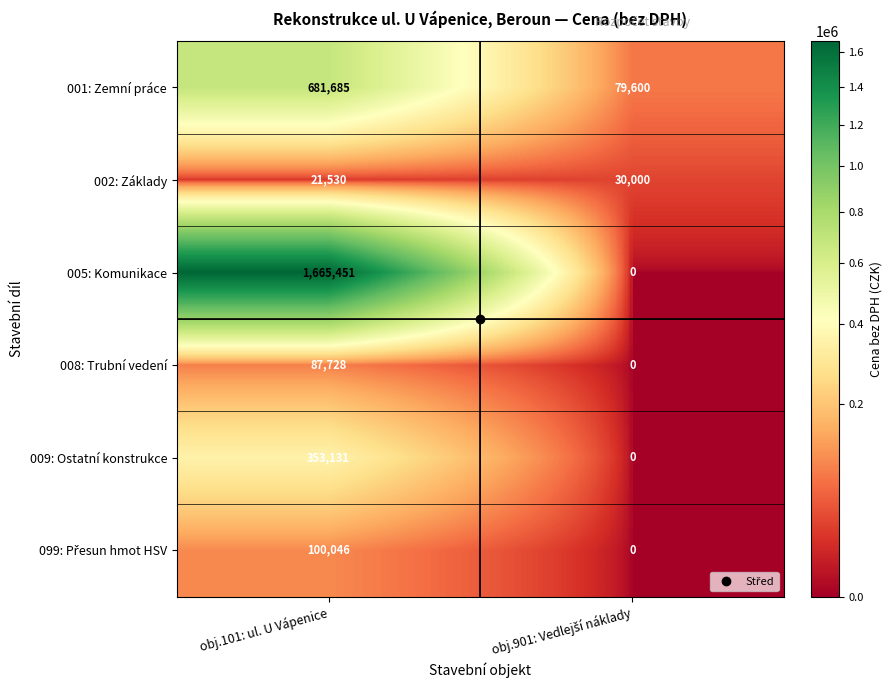

What is the lowest value of the 001: Zemní práce series?

79600